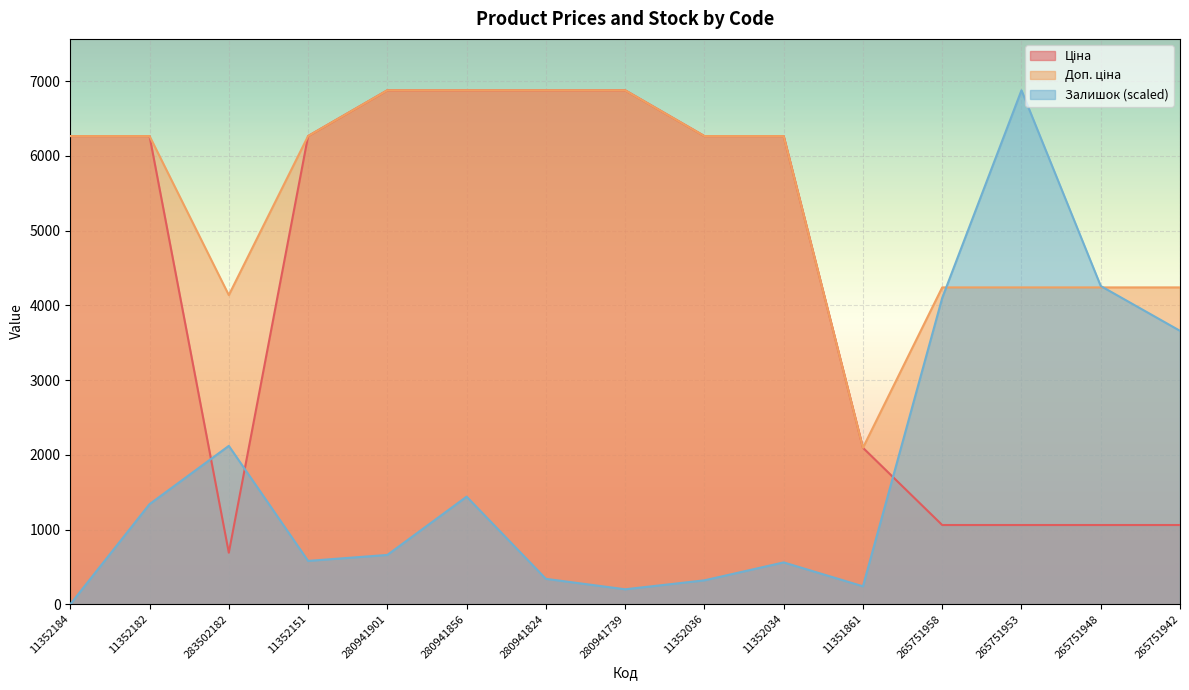

Where is the first local minimum for Доп. ціна?

283502182